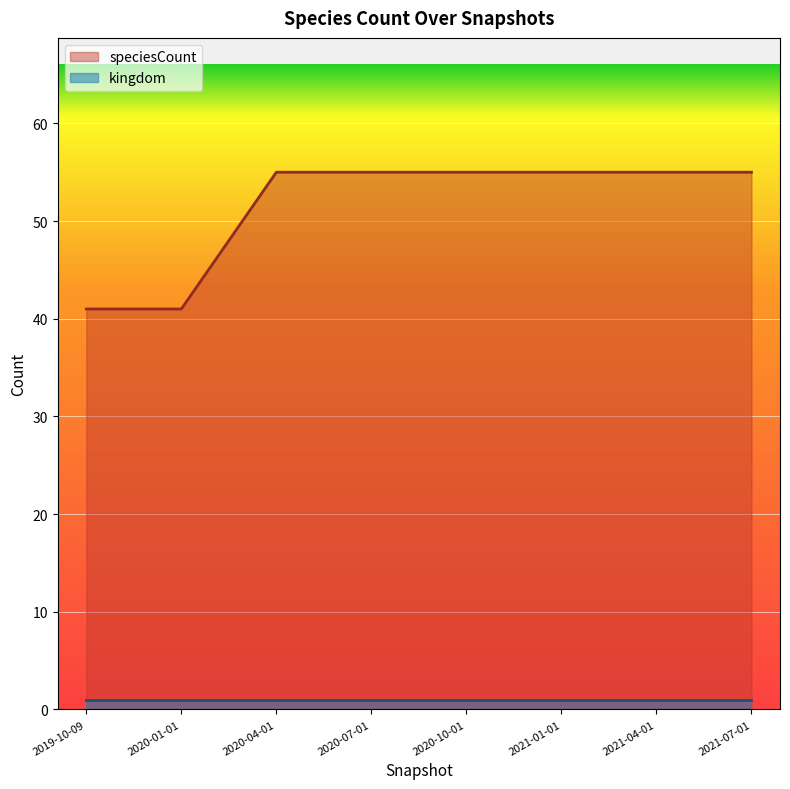

Reading right to left, what are all the values shown in this chart?

2021-07-01=55	2021-04-01=55	2021-01-01=55	2020-10-01=55	2020-07-01=55	2020-04-01=55	2020-01-01=41	2019-10-09=41